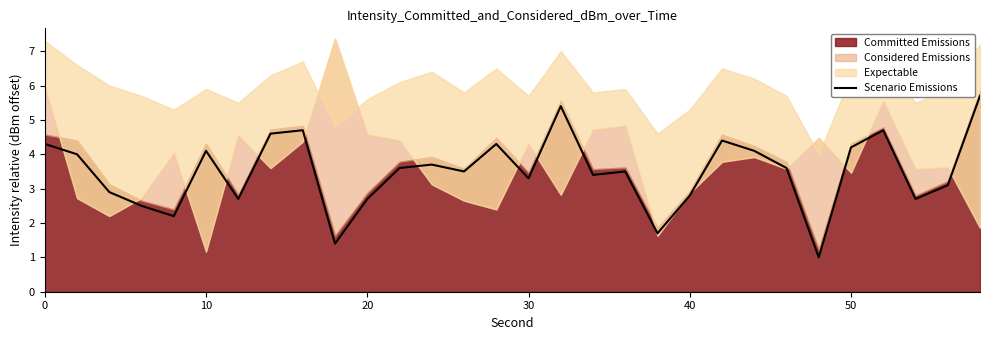

Is it true that Scenario Emissions equals 4.1 at 20?

False